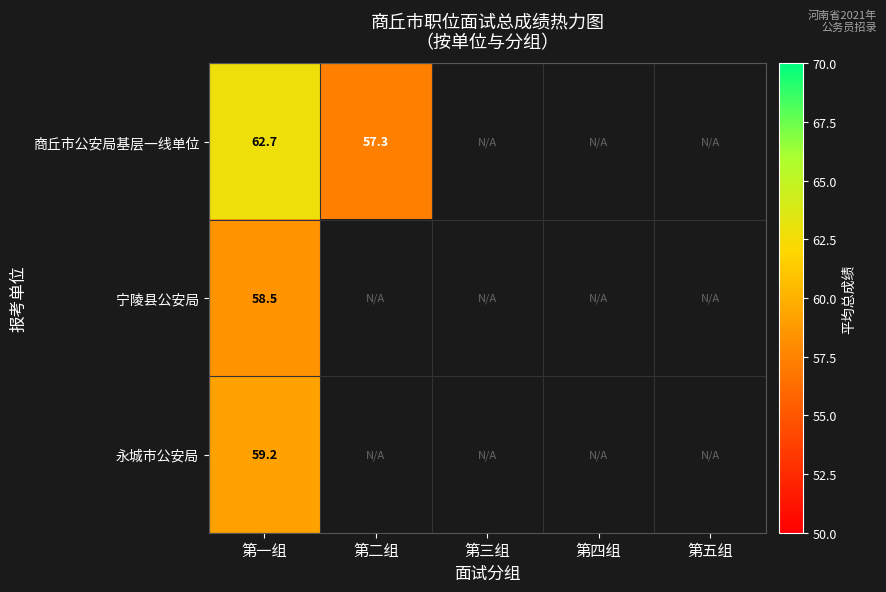

Is it true that 宁陵县公安局 equals 0.0 at 第三组?

True